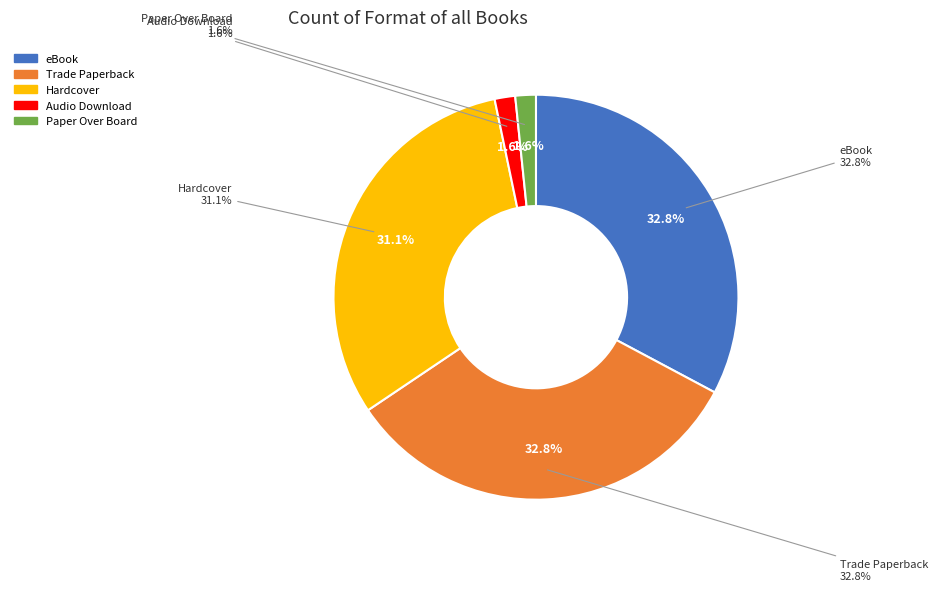

What is the ratio of the value at eBook to the value at Hardcover?

1.1